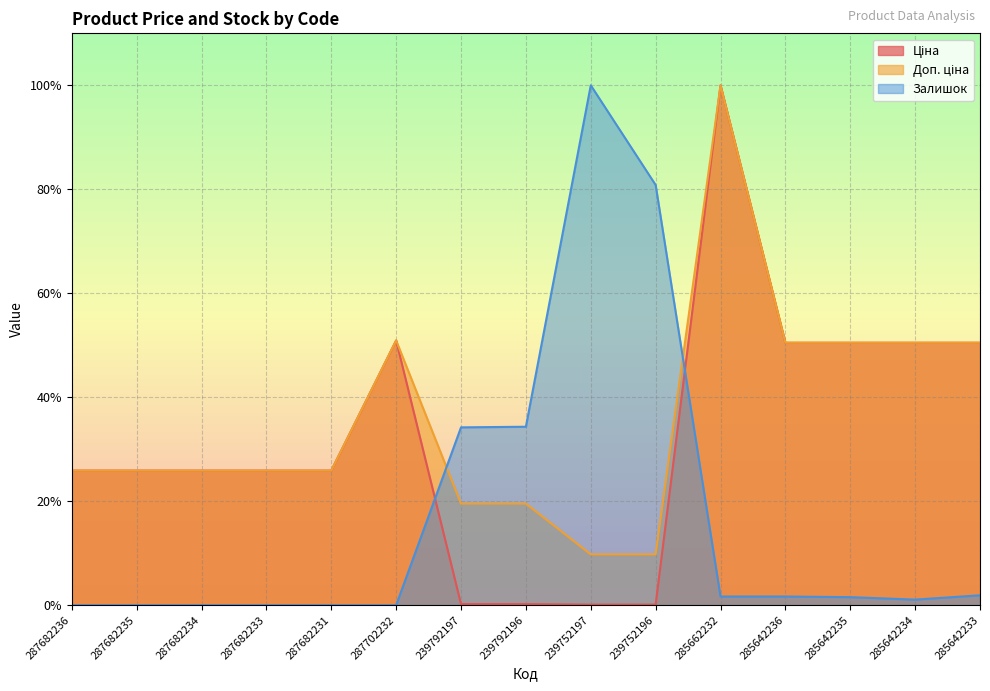

What is the difference between the Залишок values at 285642236 and 239792196?

32.7